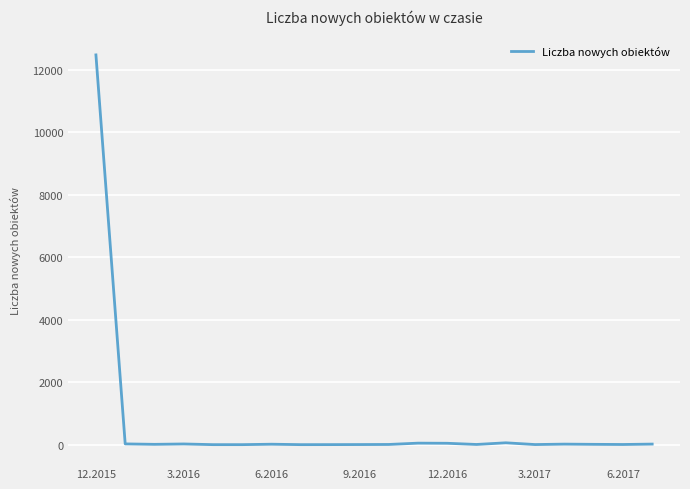

What is the minimum value shown in the chart?

2